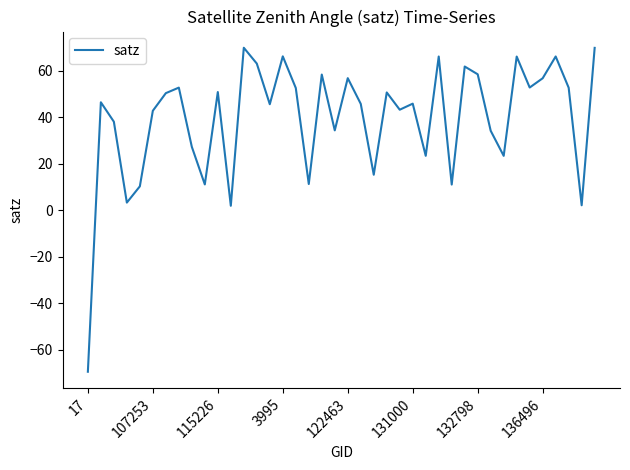

What is the greatest value displayed?

69.9